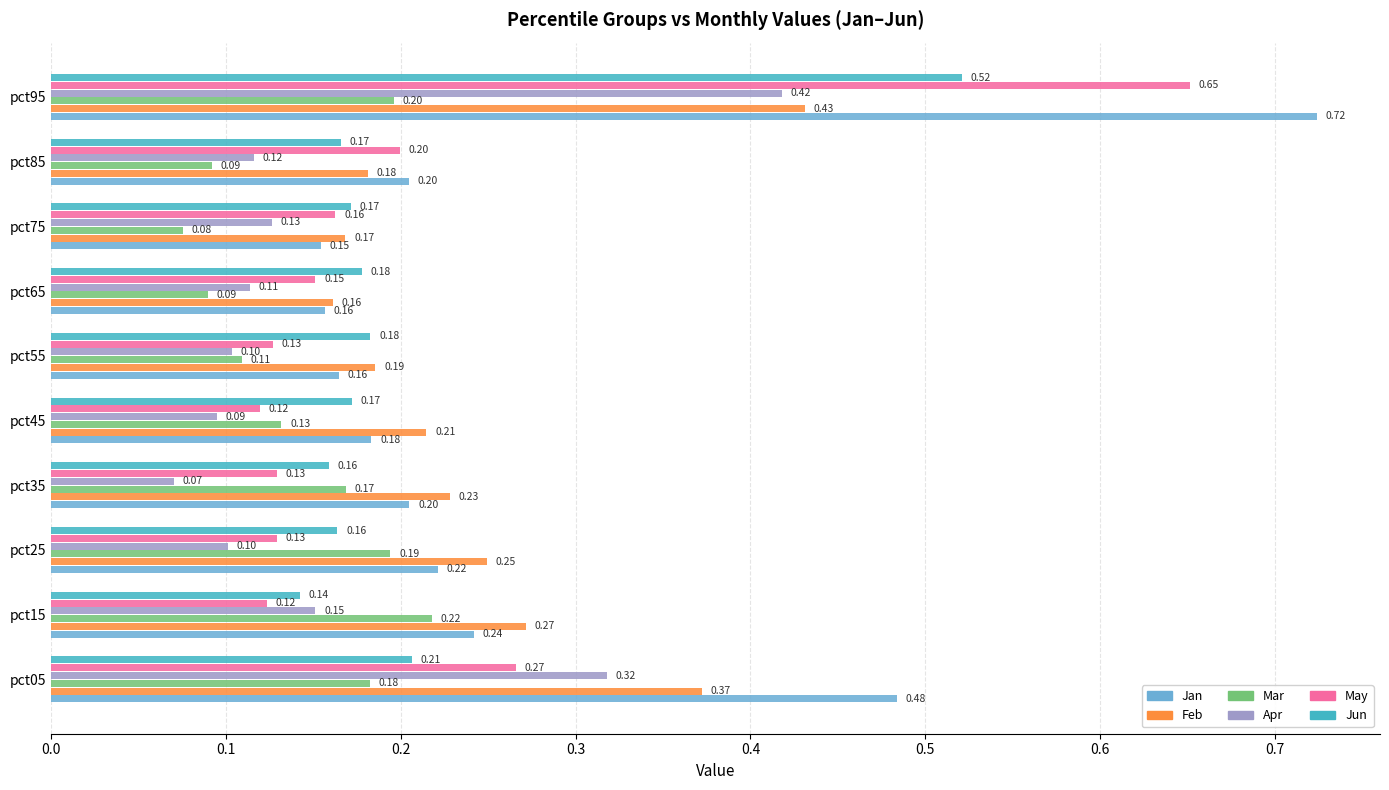

What is the difference between the maximum and minimum values in the Mar series?

0.1